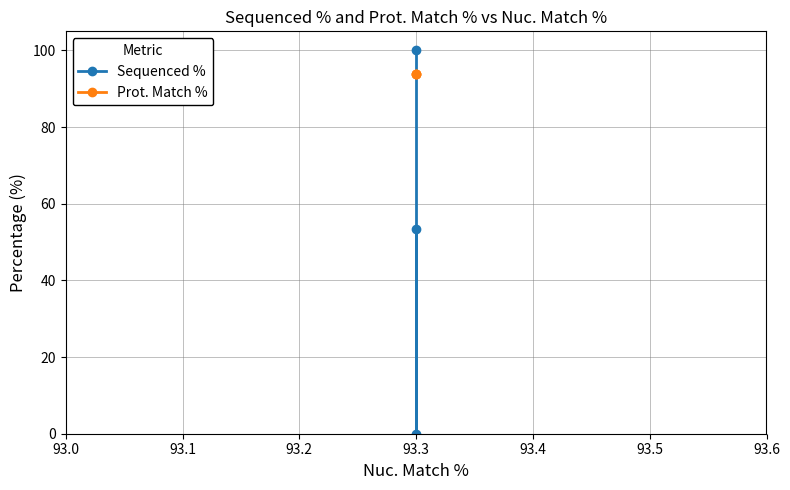

What is the maximum value for Sequenced %?

100.0